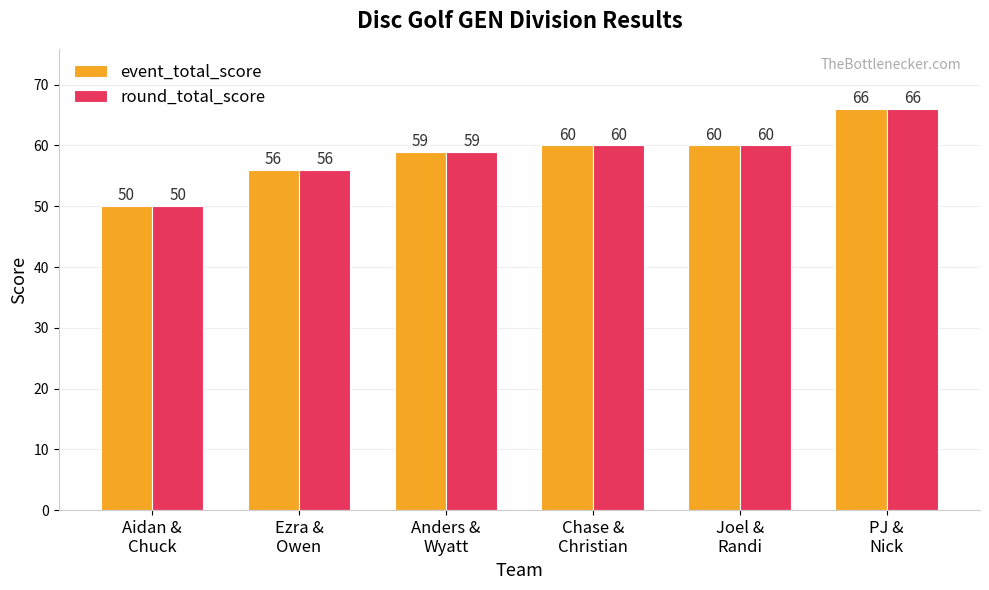

Reading left to right, list all the values displayed in this chart.

event_total_score: 50	56	59	60	60	66
round_total_score: 50	56	59	60	60	66